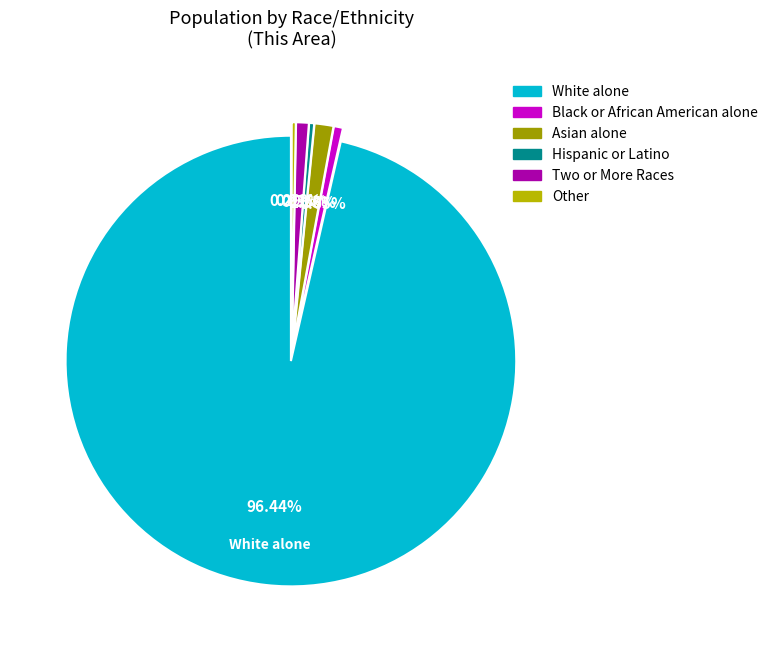

To the nearest percent, what is the difference between the largest and smallest slice percentages?

96%